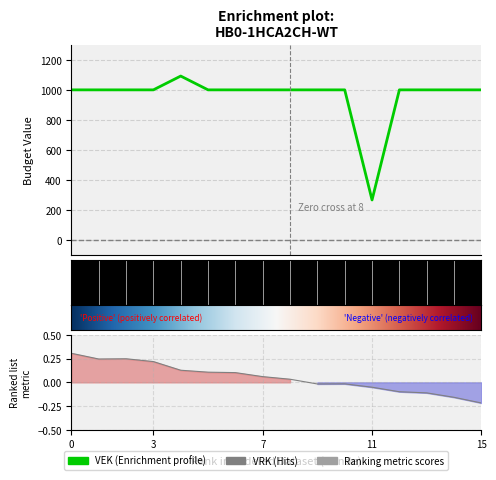

How many interior local peaks (higher than both neighbors) does the data have?

1